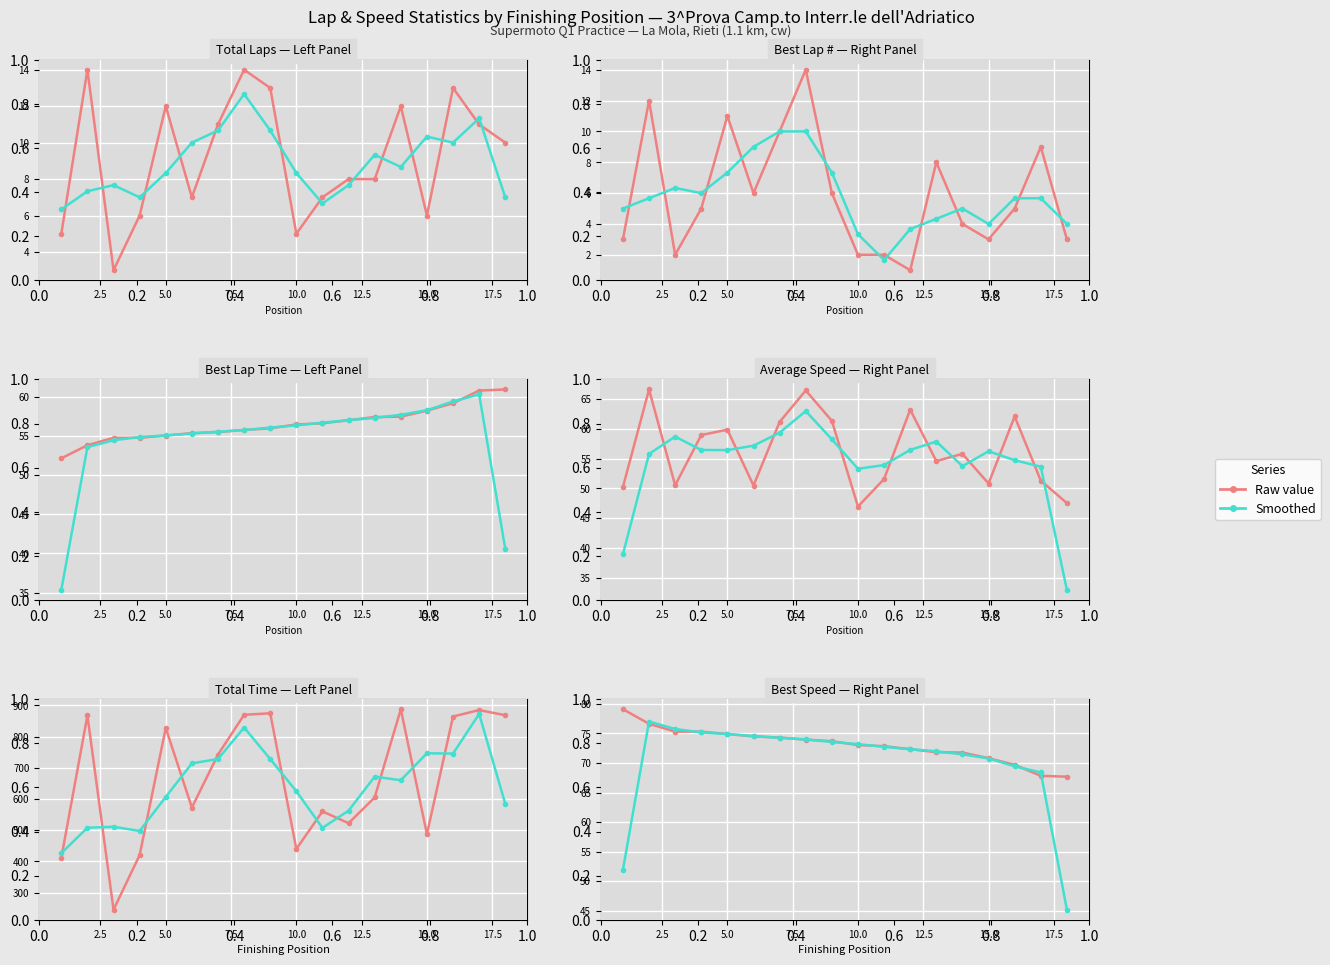

What is the sum of all Total Laps values?

165.0